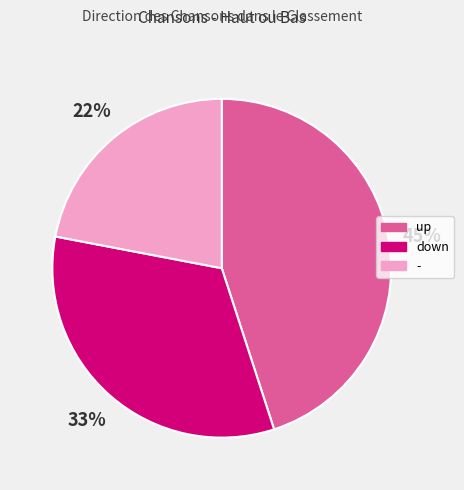

What percentage is the - slice, to the nearest percent?

22%